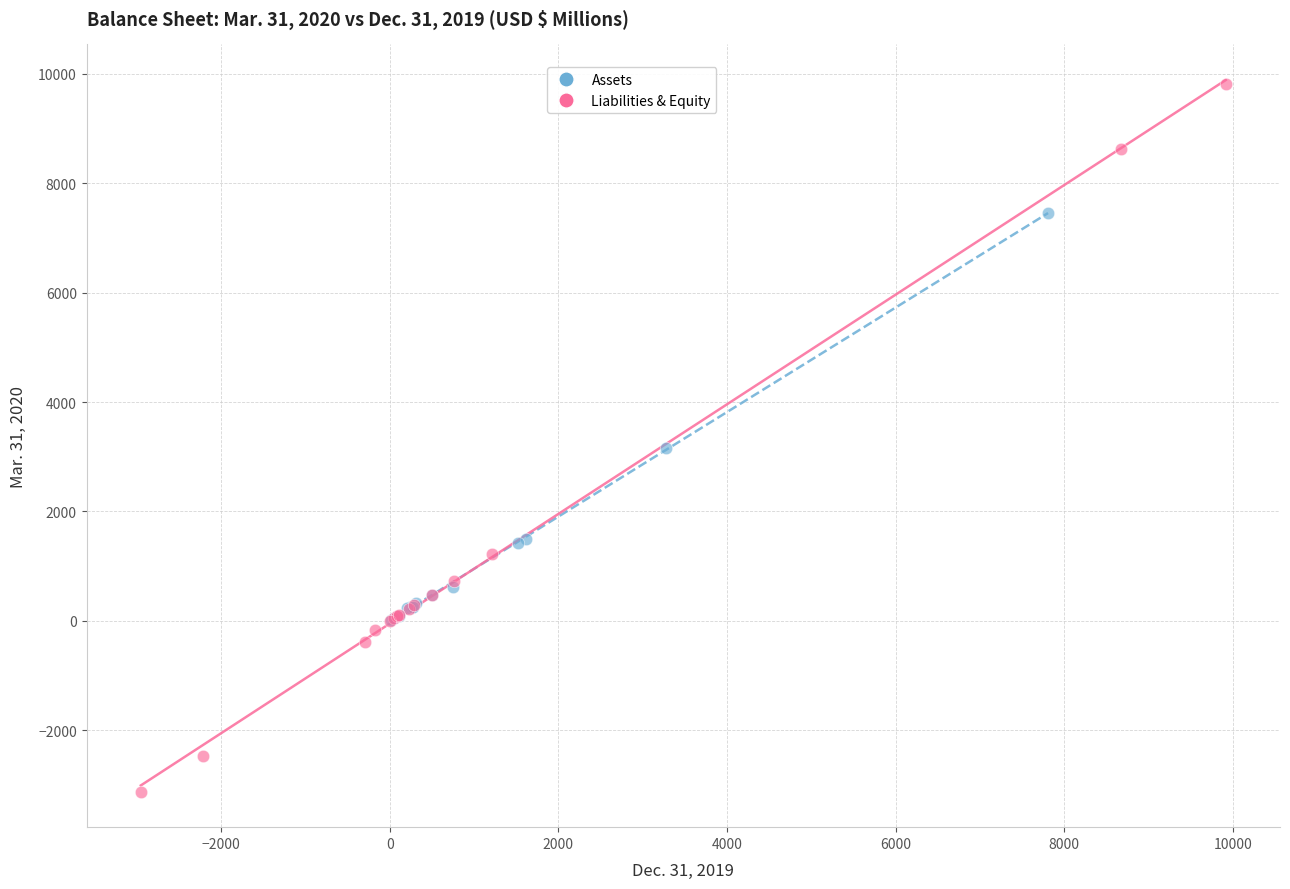

Which series contains the highest Y value?

Liabilities & Equity